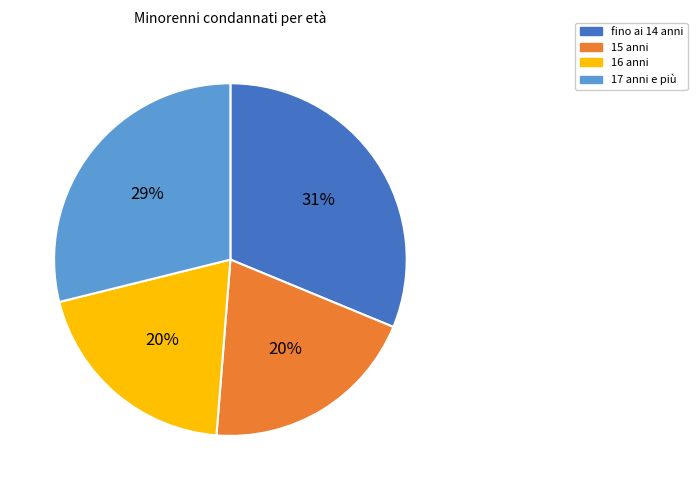

Is 15 anni the majority of the pie?

No